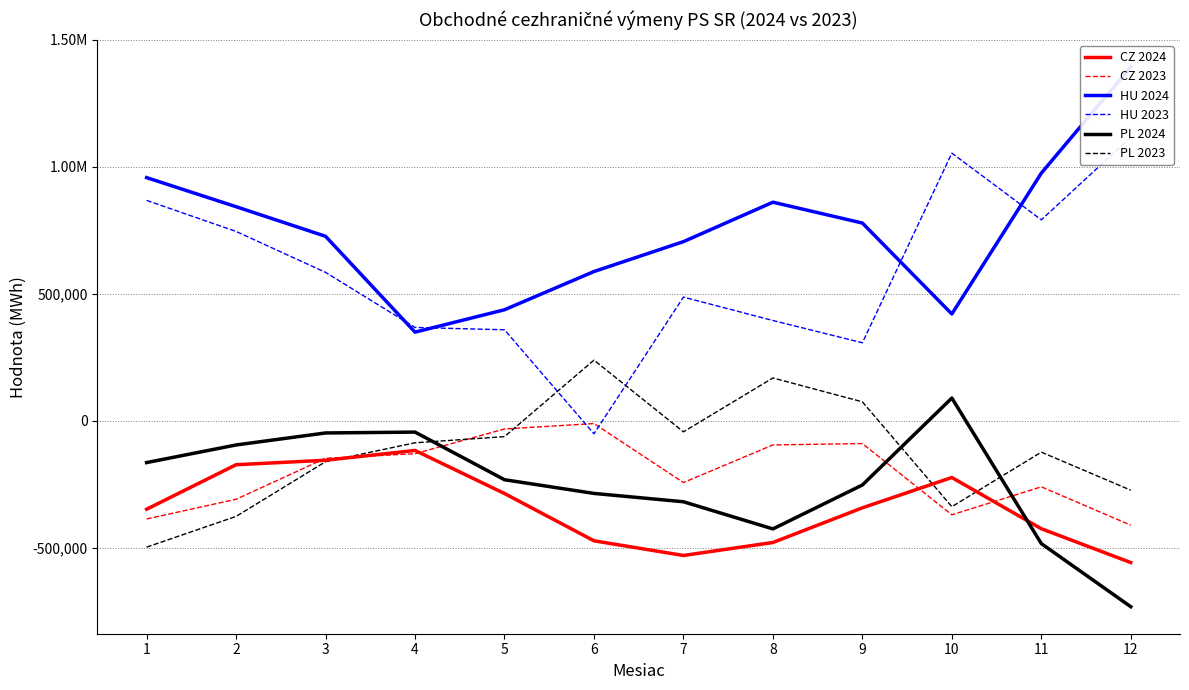

At which category does CZ 2024 reach its first local valley?

7